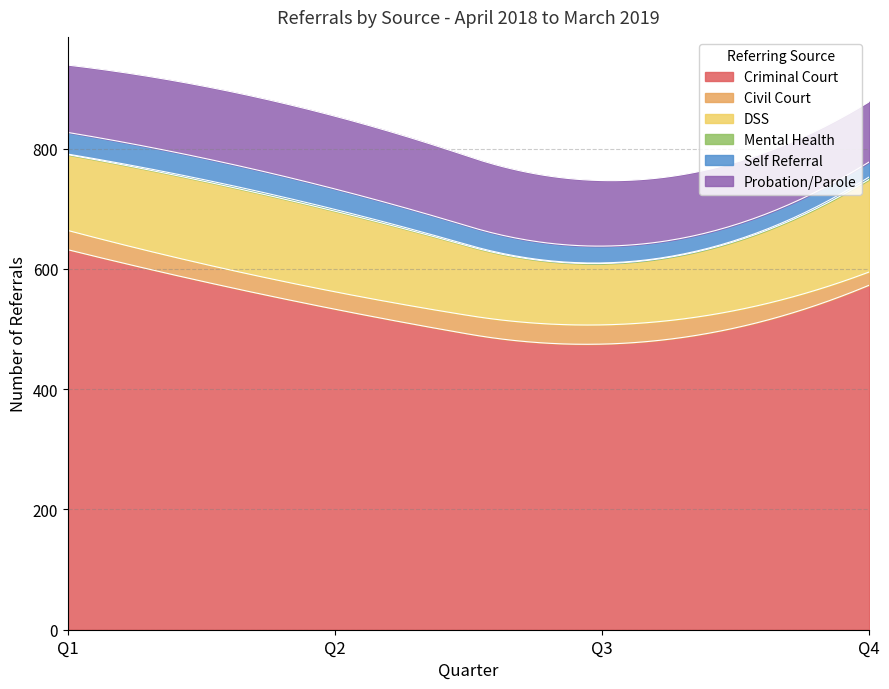

What is the sum of all Criminal Court values?

105799.2